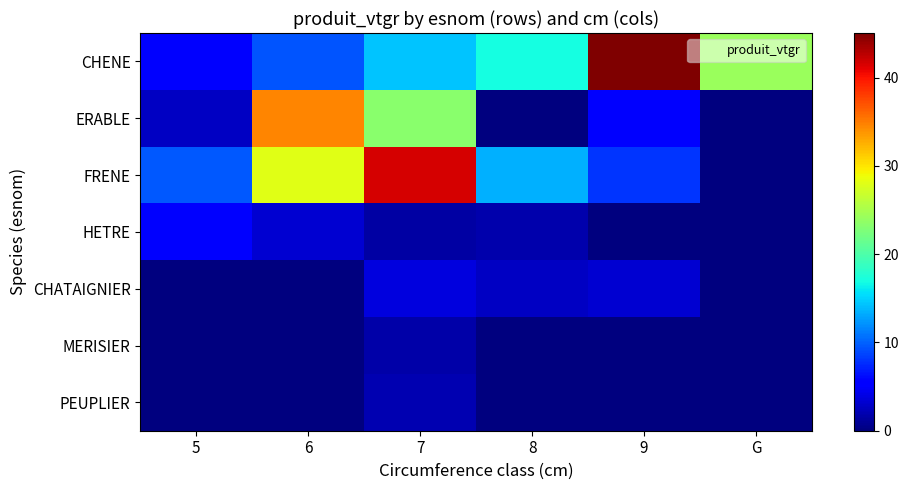

Reading right to left, transcribe all the data shown in this chart.

CHENE: G=24.1	9=45.1	8=17.0	7=14.4	6=9.5	5=5.6
ERABLE: G=0.0	9=5.2	8=0.0	7=23.3	6=34.5	5=2.7
FRENE: G=0.0	9=8.0	8=13.4	7=41.7	6=28.0	5=9.5
HETRE: G=0.0	9=0.0	8=1.9	7=1.5	6=3.3	5=5.5
CHATAIGNIER: G=0.0	9=3.3	8=2.8	7=3.7	6=0.0	5=0.0
MERISIER: G=0.0	9=0.0	8=0.0	7=1.8	6=0.0	5=0.0
PEUPLIER: G=0.0	9=0.0	8=0.0	7=2.1	6=0.0	5=0.0